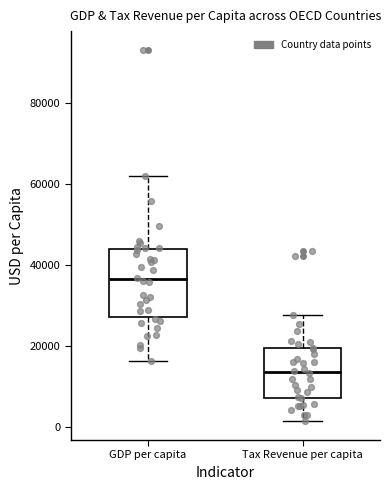

Reading left to right, transcribe this box plot: for each box, give where its median line is, the range the box spans, and where its two whiskers end, as read against the y-axis. The values are not printed on the chart, so give them approximately, as read against the axis.

GDP per capita: median 36000, box 28000 to 44000, whiskers 16000 to 62000
Tax Revenue per capita: median 14000, box 8000 to 20000, whiskers 2000 to 28000